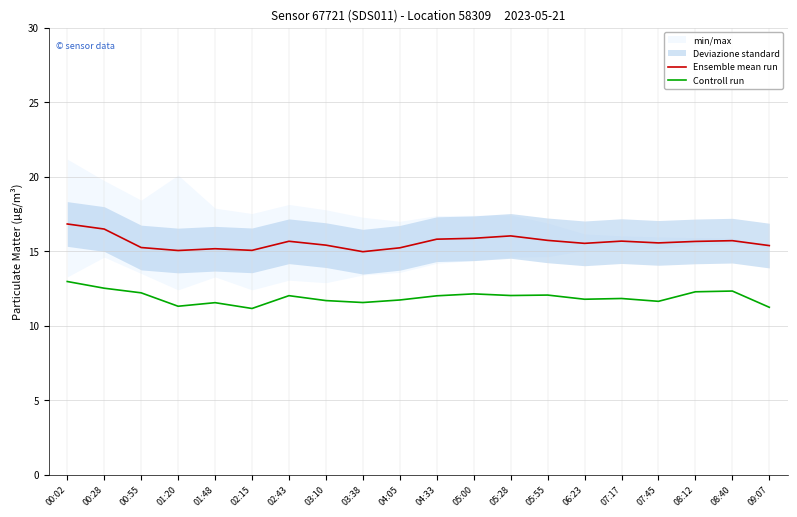

Is it true that Controll run equals 16.9 at 00:02?

False